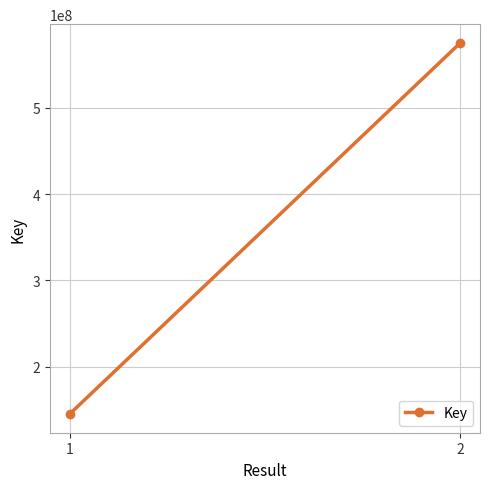

What is the difference between the values at 1 and 2?

430519067